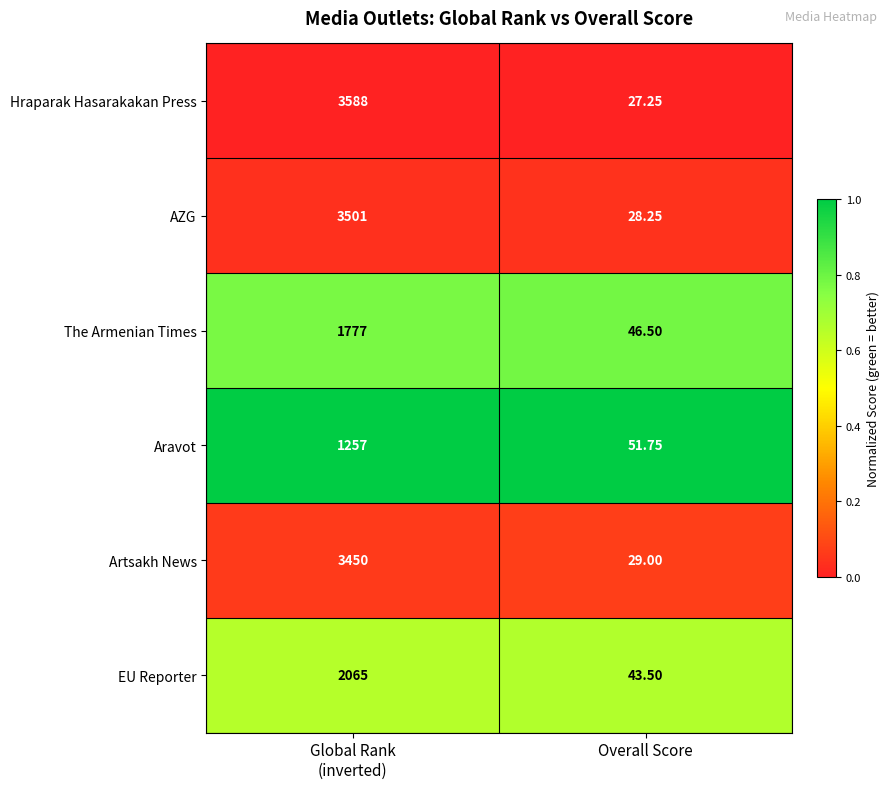

Which category has the lowest value in the The Armenian Times series?

Overall Score